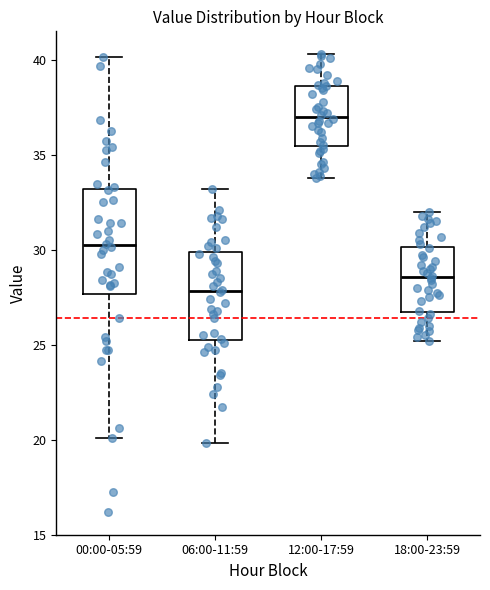

Which box has the highest median line?

12:00-17:59